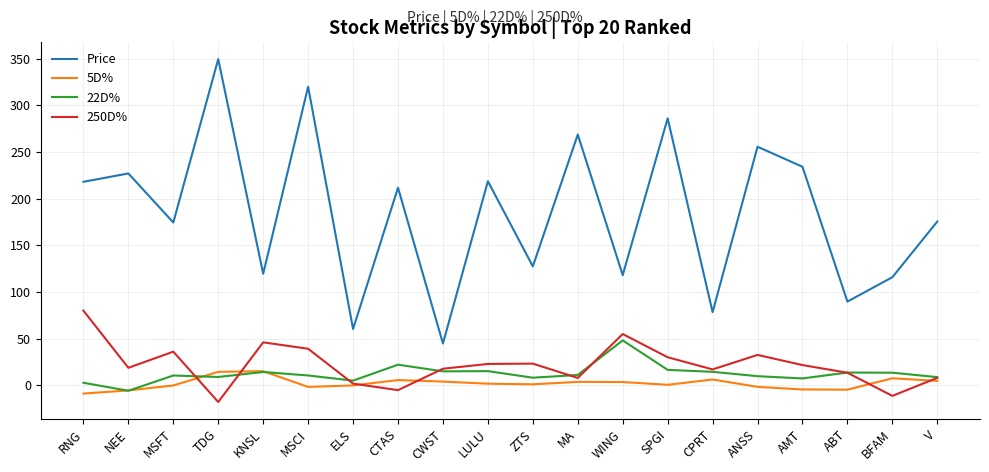

The 250D% series shows -17.7 at TDG. True or false?

True